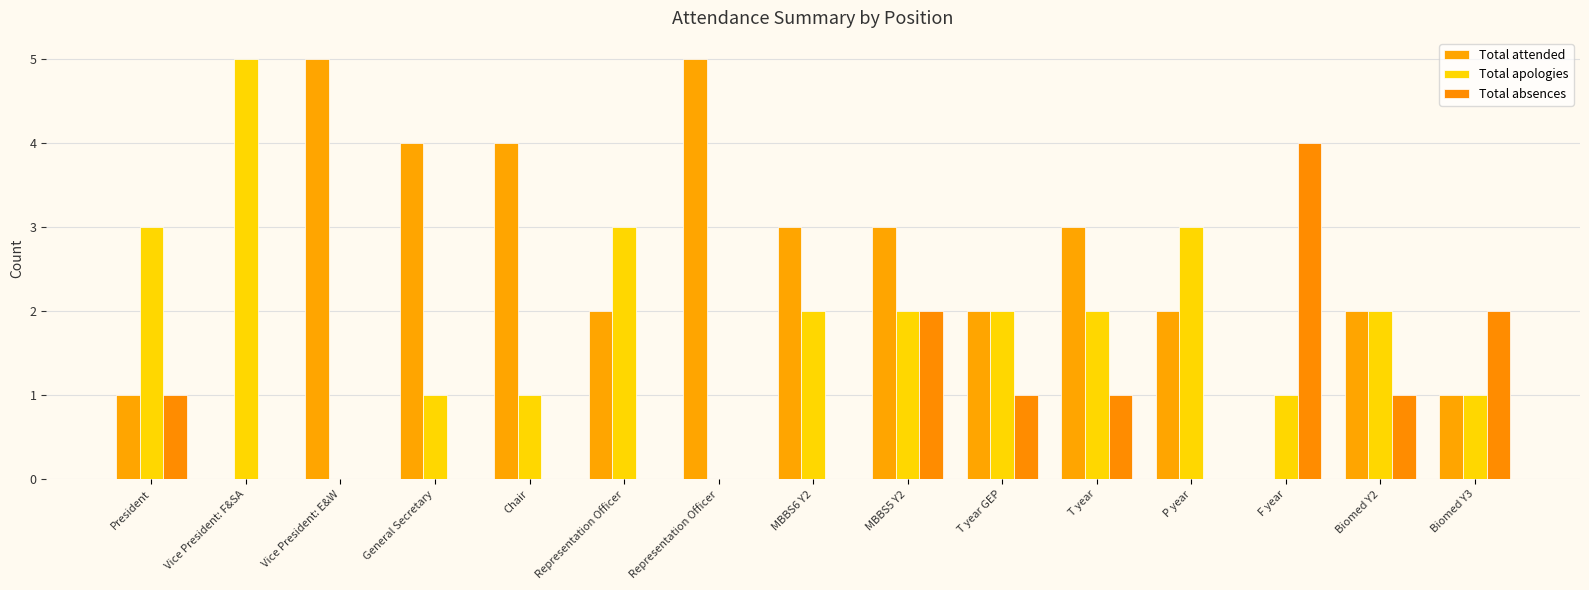

Rank the series at Representation Officer from highest to lowest value.

Total apologies, Total attended, Total absences